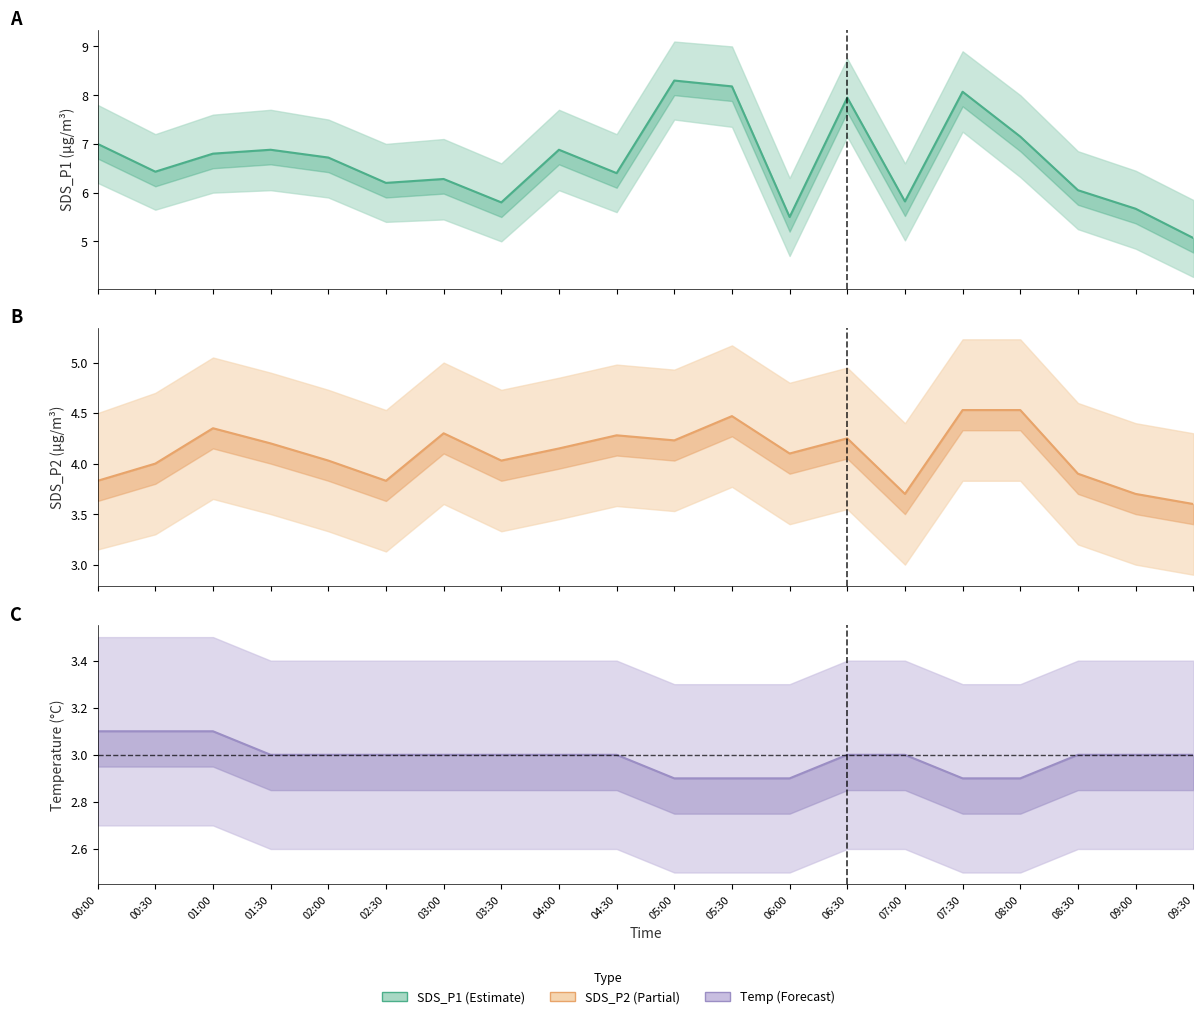

Which series has the largest total across all categories?

SDS_P1